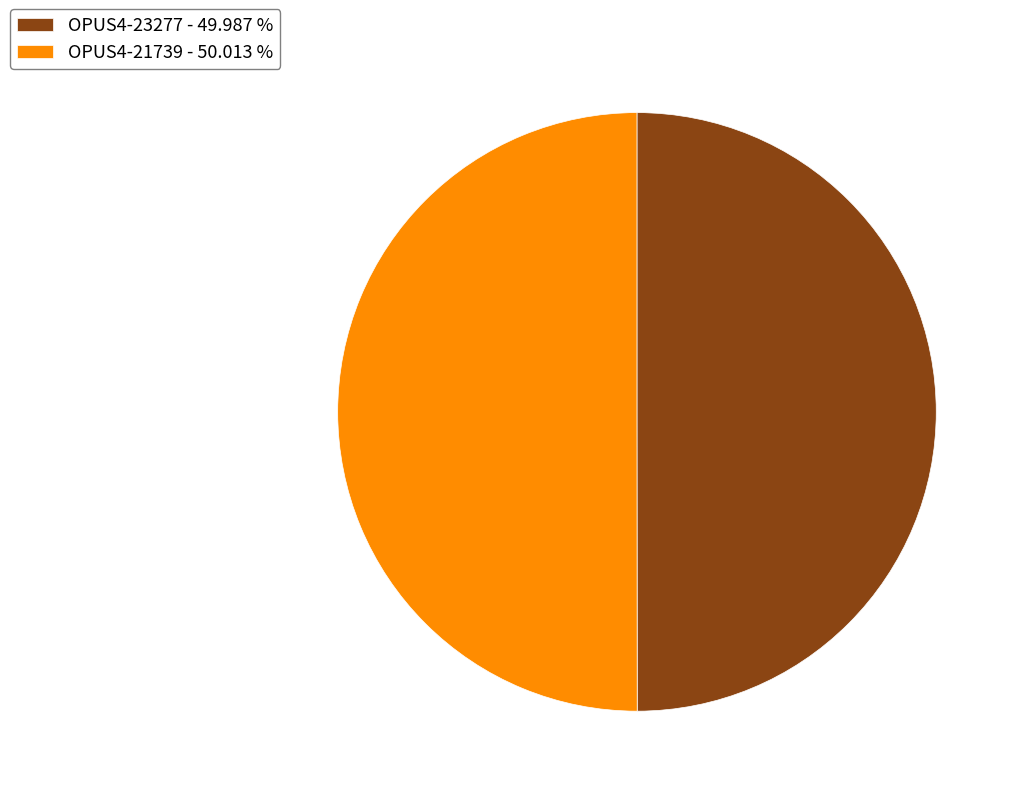

Approximately how many times larger is the value at OPUS4-23277 - 49.987 % compared to OPUS4-21739 - 50.013 %?

1.0